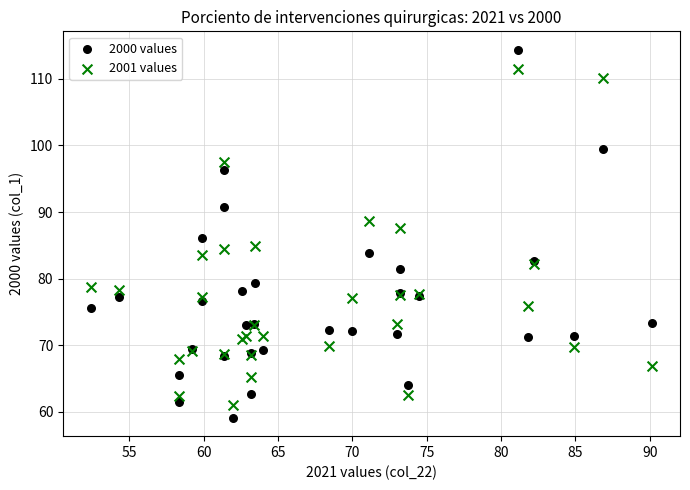

What are all the series names shown in the legend?

2000 values, 2001 values